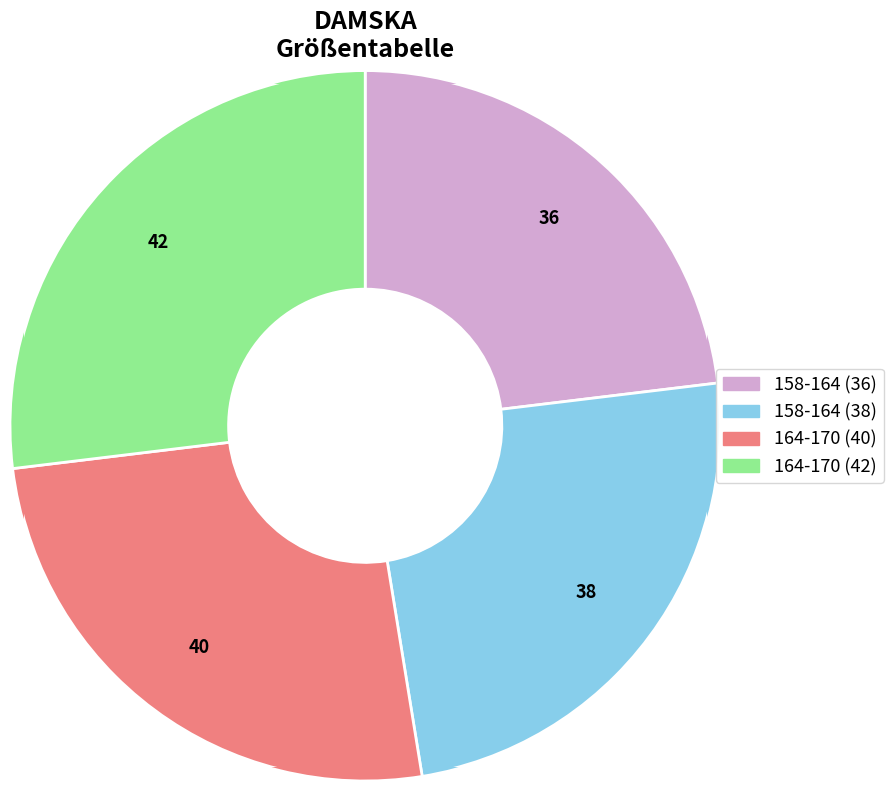

Is the sum of 164-170 (42) and 158-164 (38) greater than half?

Yes